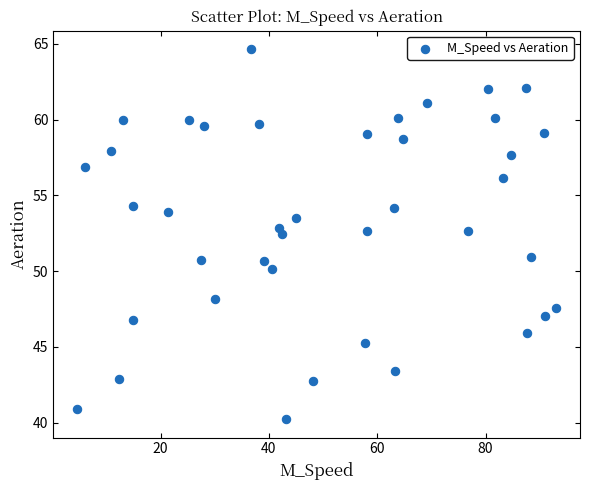

What is the range of X values (max minus min)?

88.4